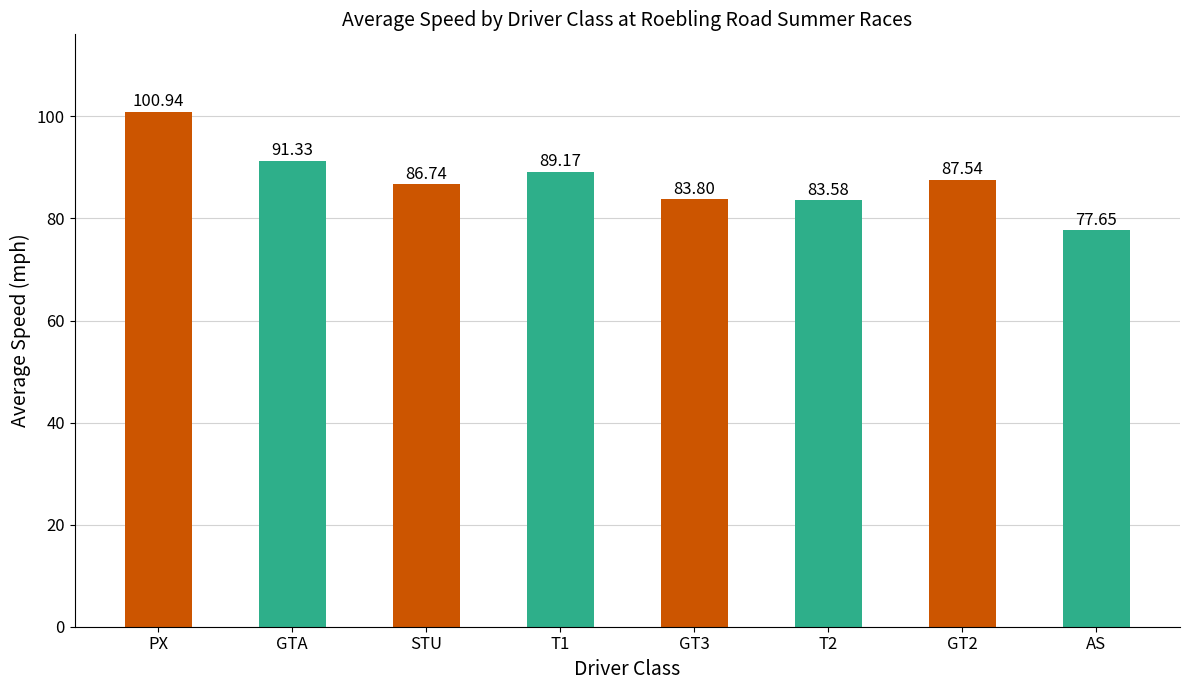

List the labels in order of value, smallest first.

AS, T2, GT3, STU, GT2, T1, GTA, PX